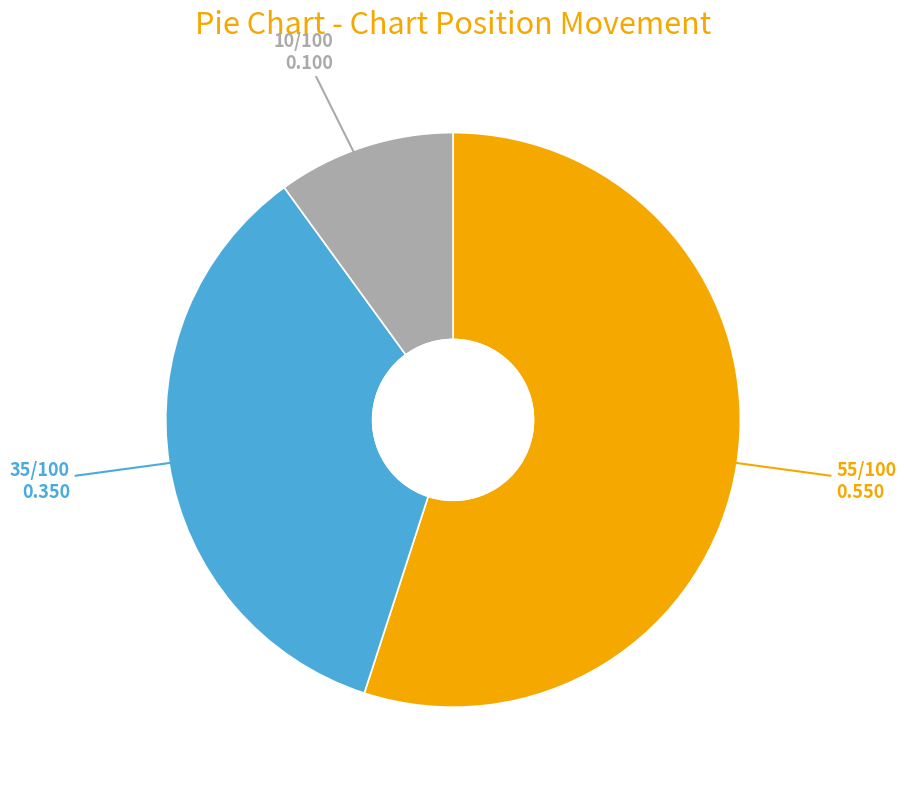

How many slices are in this pie chart?

3